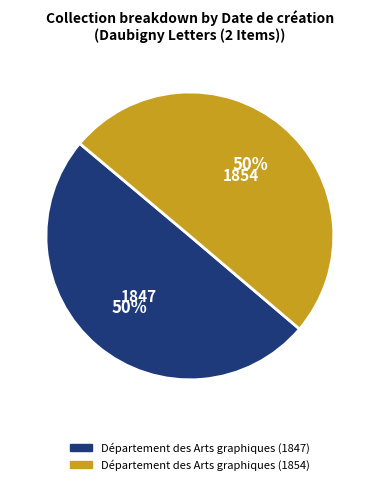

How many segments does this pie chart have?

2